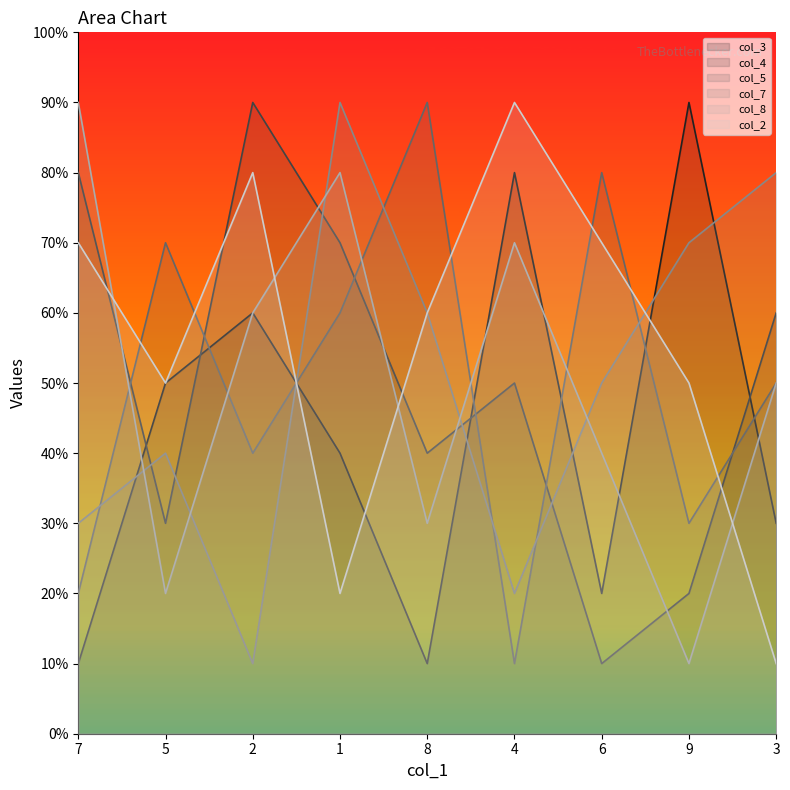

What are all the series names shown in the legend?

col_3, col_4, col_5, col_7, col_8, col_2